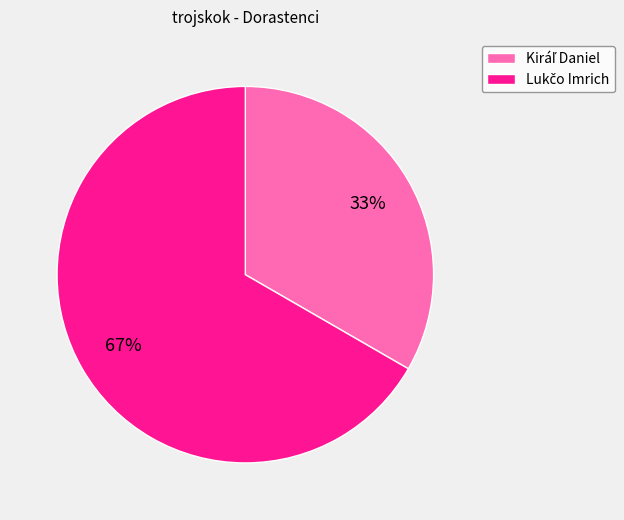

How many slices are in this pie chart?

2